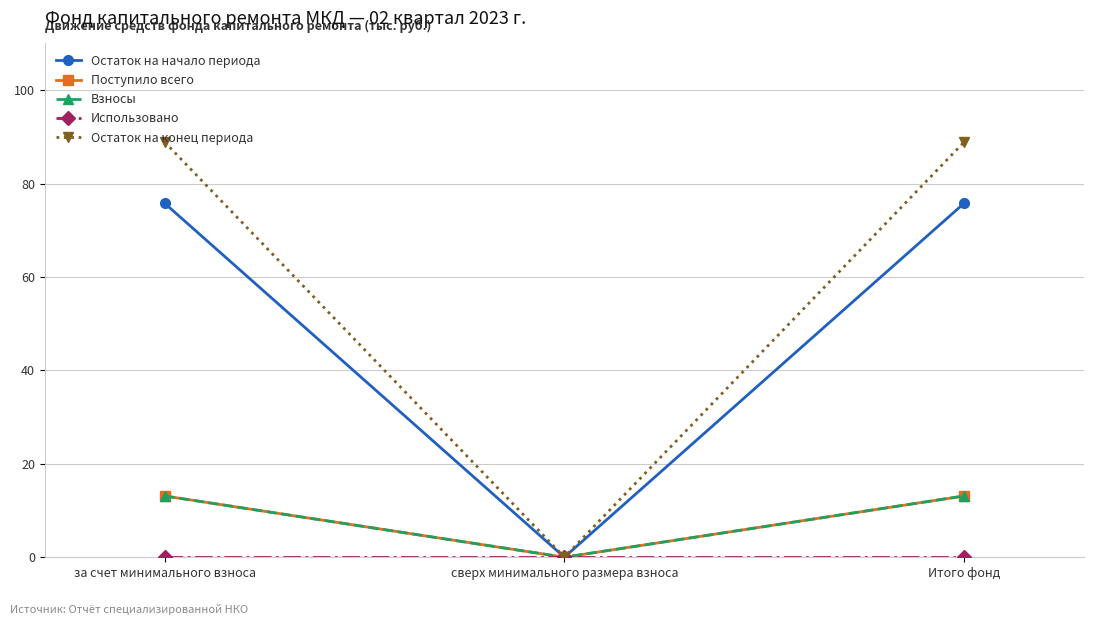

Does the chart have visible grid lines?

Yes